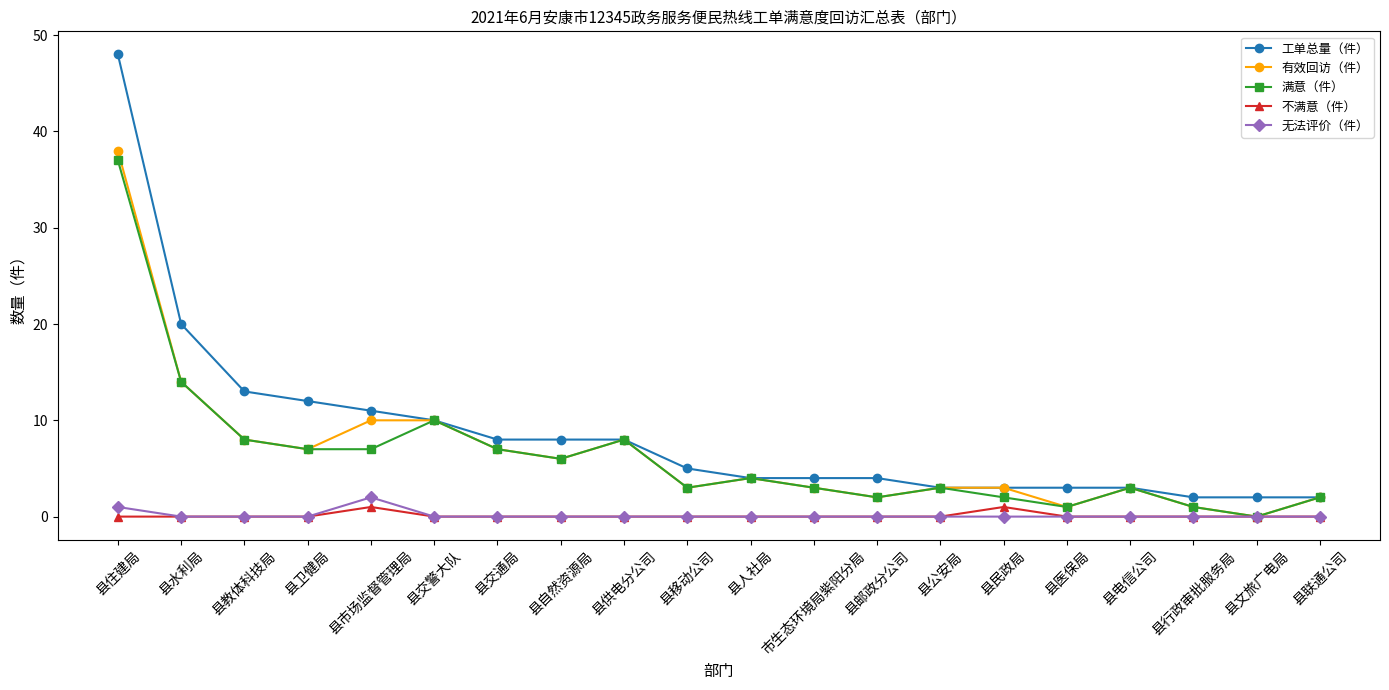

Reading right to left, transcribe all the data shown in this chart.

工单总量（件）: 2	2	2	3	3	3	3	4	4	4	5	8	8	8	10	11	12	13	20	48
有效回访（件）: 2	0	1	3	1	3	3	2	3	4	3	8	6	7	10	10	7	8	14	38
满意（件）: 2	0	1	3	1	2	3	2	3	4	3	8	6	7	10	7	7	8	14	37
不满意（件）: 0	0	0	0	0	1	0	0	0	0	0	0	0	0	0	1	0	0	0	0
无法评价（件）: 0	0	0	0	0	0	0	0	0	0	0	0	0	0	0	2	0	0	0	1